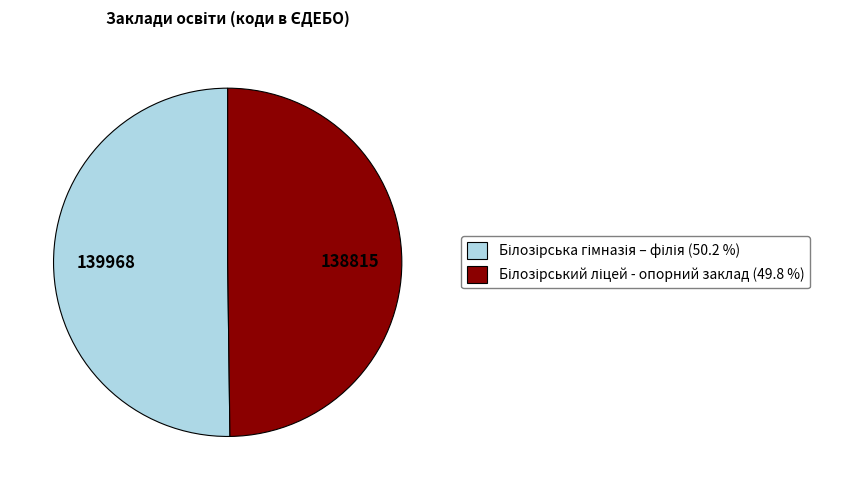

How many segments does this pie chart have?

2